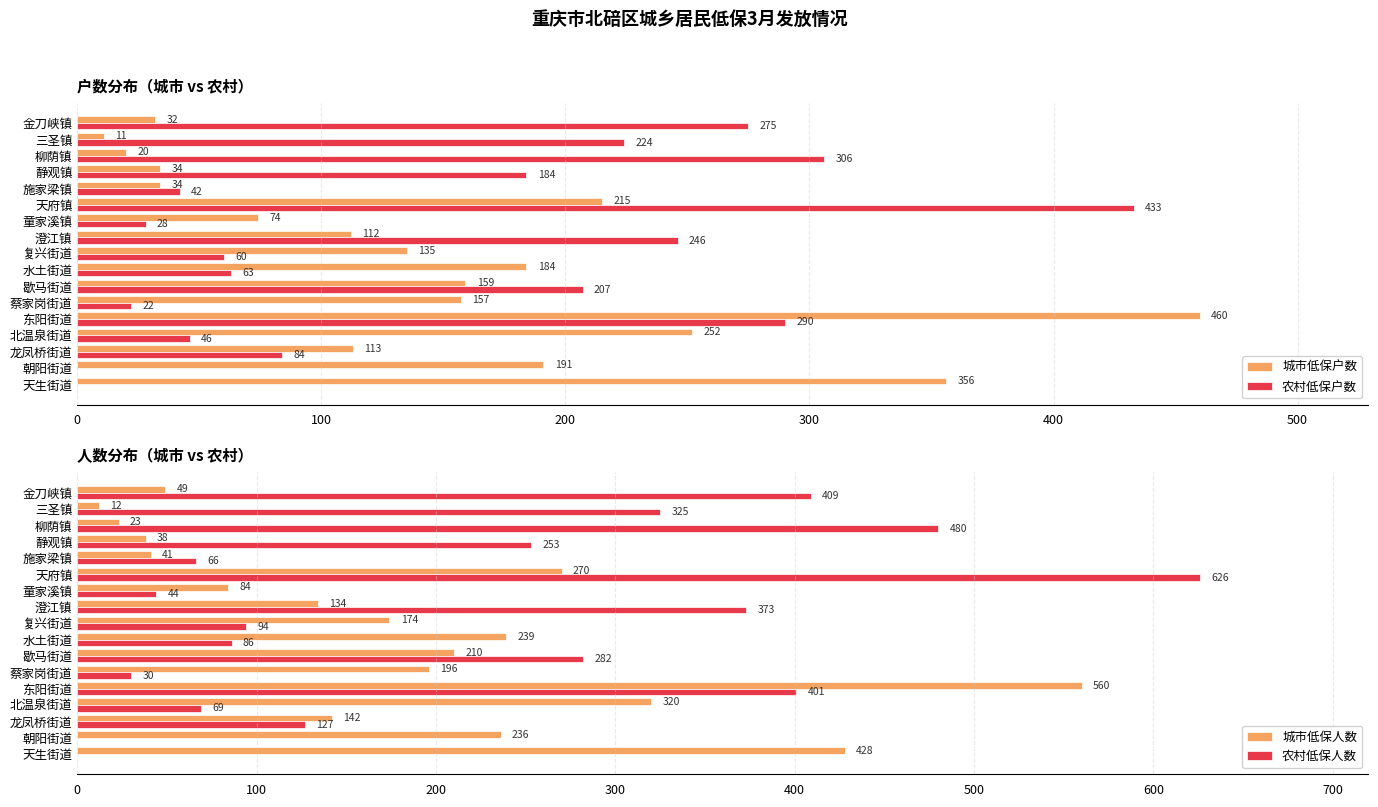

The 农村低保户数 series shows 306 at 柳荫镇. True or false?

True